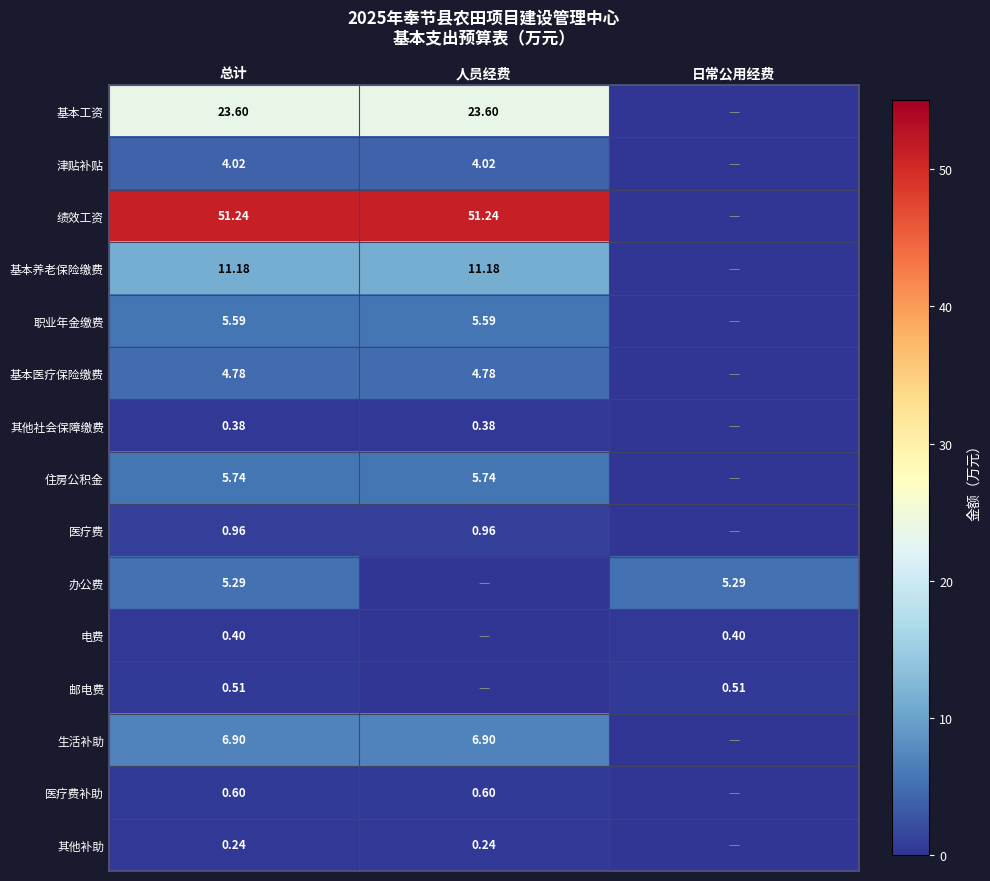

What is the sum of the 绩效工资 values at 人员经费 and 总计?

102.5